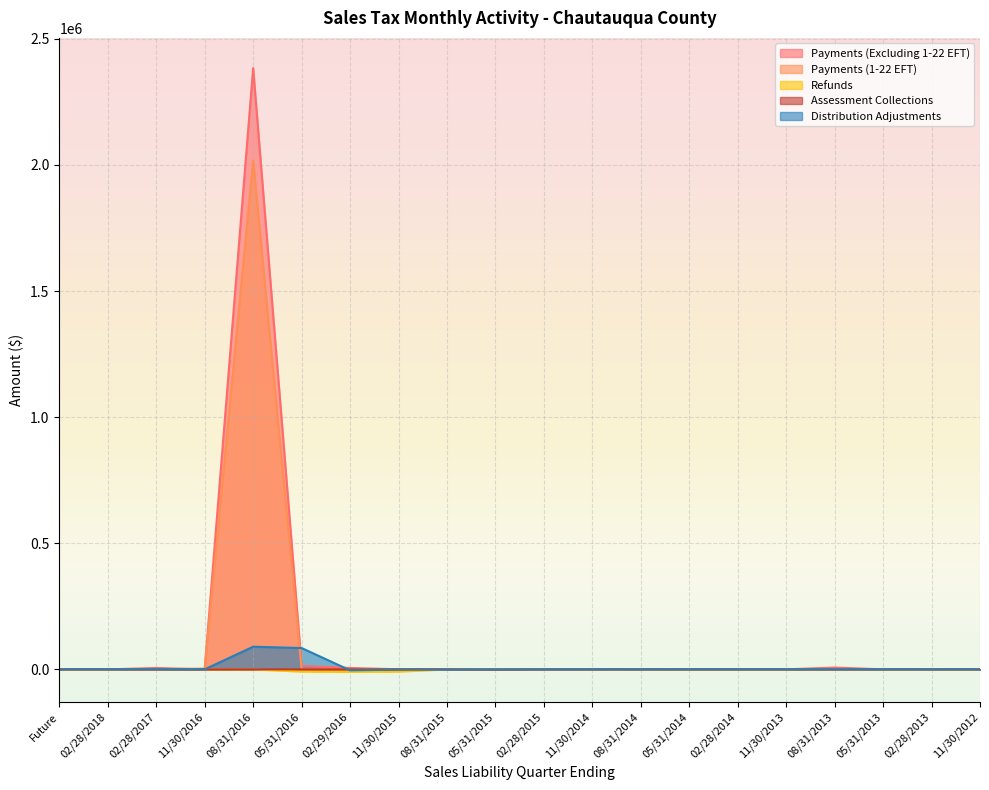

Reading left to right, list all the values displayed in this chart.

Payments (Excluding 1-22 EFT): Future=0.0	02/28/2018=0.0	02/28/2017=5510.7	11/30/2016=0.0	08/31/2016=2383952.7	05/31/2016=13707.6	02/29/2016=5461.5	11/30/2015=338.6	08/31/2015=314.4	05/31/2015=123.0	02/28/2015=257.9	11/30/2014=329.5	08/31/2014=79.1	05/31/2014=24.3	02/28/2014=68.9	11/30/2013=32.2	08/31/2013=7180.9	05/31/2013=4.0	02/28/2013=4.7	11/30/2012=0.7
Payments (1-22 EFT): Future=0.0	02/28/2018=0.0	02/28/2017=0.0	11/30/2016=3286.1	08/31/2016=2016668.9	05/31/2016=690.5	02/29/2016=0.0	11/30/2015=0.0	08/31/2015=0.0	05/31/2015=0.0	02/28/2015=0.0	11/30/2014=0.0	08/31/2014=0.0	05/31/2014=0.0	02/28/2014=0.0	11/30/2013=0.0	08/31/2013=0.0	05/31/2013=0.0	02/28/2013=0.0	11/30/2012=0.0
Refunds: Future=0.0	02/28/2018=0.0	02/28/2017=-8.6	11/30/2016=0.0	08/31/2016=-378.2	05/31/2016=-8672.0	02/29/2016=-9812.2	11/30/2015=-8723.8	08/31/2015=-355.9	05/31/2015=-172.4	02/28/2015=-160.6	11/30/2014=-27.6	08/31/2014=-33.7	05/31/2014=-33.3	02/28/2014=-367.1	11/30/2013=-30.6	08/31/2013=-39.9	05/31/2013=-1.5	02/28/2013=-0.0	11/30/2012=-0.0
Assessment Collections: Future=0.0	02/28/2018=0.0	02/28/2017=-57.8	11/30/2016=0.0	08/31/2016=-1.5	05/31/2016=0.0	02/29/2016=-1.0	11/30/2015=-1.9	08/31/2015=0.0	05/31/2015=-978.8	02/28/2015=-0.3	11/30/2014=0.0	08/31/2014=0.0	05/31/2014=-2.4	02/28/2014=0.0	11/30/2013=0.0	08/31/2013=0.0	05/31/2013=-0.5	02/28/2013=-0.5	11/30/2012=0.0
Distribution Adjustments: Future=0.0	02/28/2018=0.0	02/28/2017=114.1	11/30/2016=0.0	08/31/2016=89813.6	05/31/2016=84510.9	02/29/2016=-3882.0	11/30/2015=-989.5	08/31/2015=-1125.6	05/31/2015=-343.2	02/28/2015=-310.8	11/30/2014=-149.1	08/31/2014=-103.1	05/31/2014=-89.8	02/28/2014=-52.8	11/30/2013=-29.3	08/31/2013=-39.1	05/31/2013=-22.2	02/28/2013=-121.5	11/30/2012=-50.4